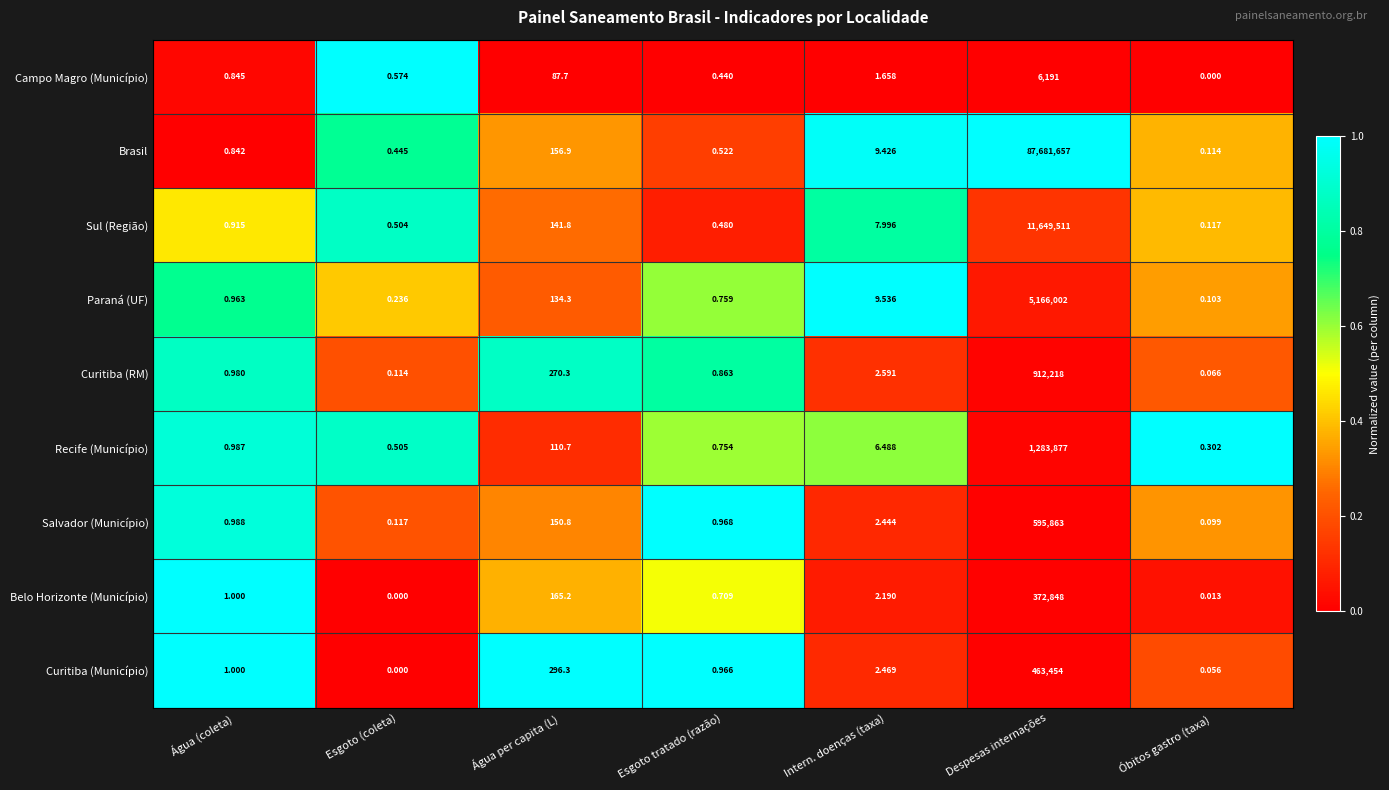

At which category is the sum across all series the highest?

Despesas internações